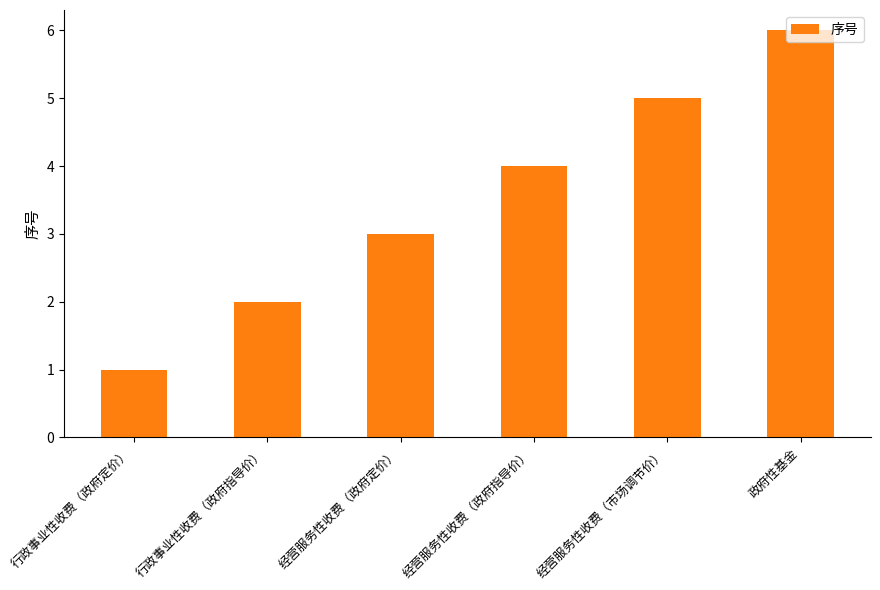

What position from the right is 经营服务性收费（政府指导价）?

3